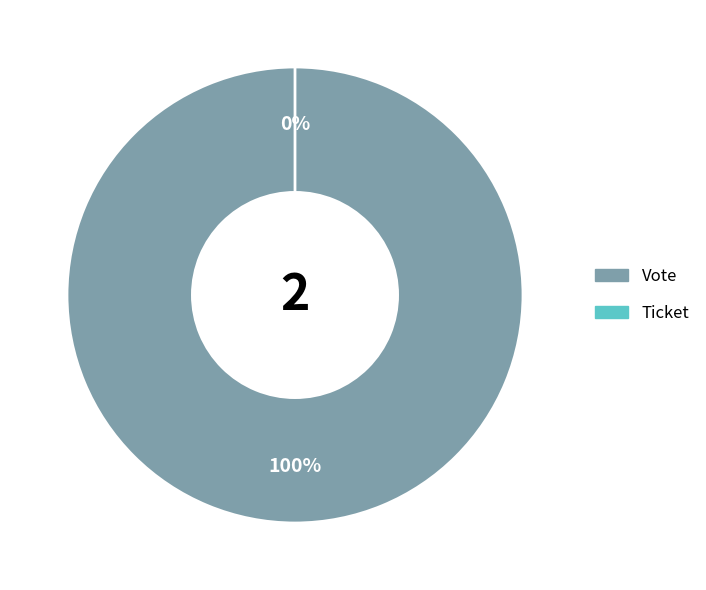

How much of the chart is everything except Ticket?

100.0%